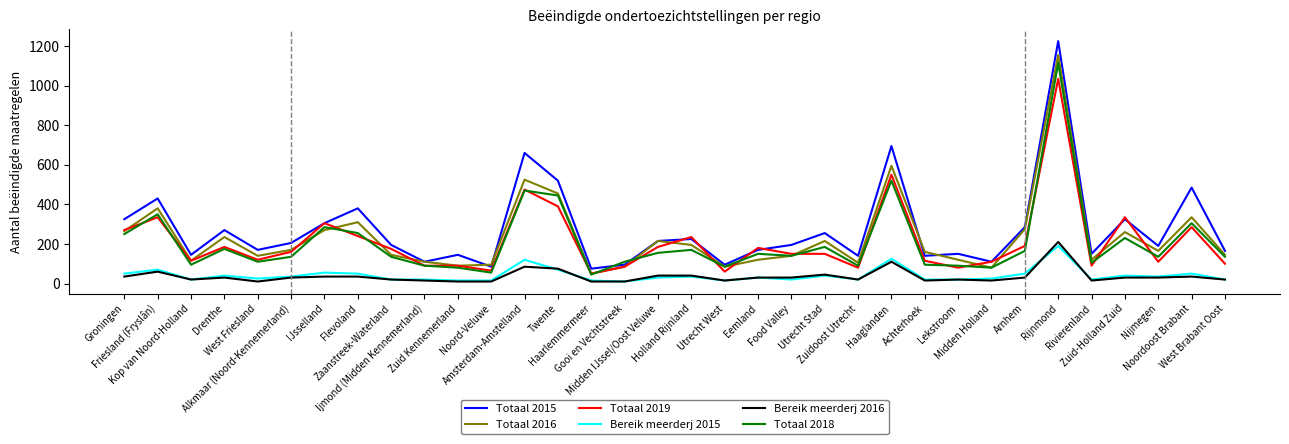

True or false: Bereik meerderj 2015 and Totaal 2019 cross at least once.

False